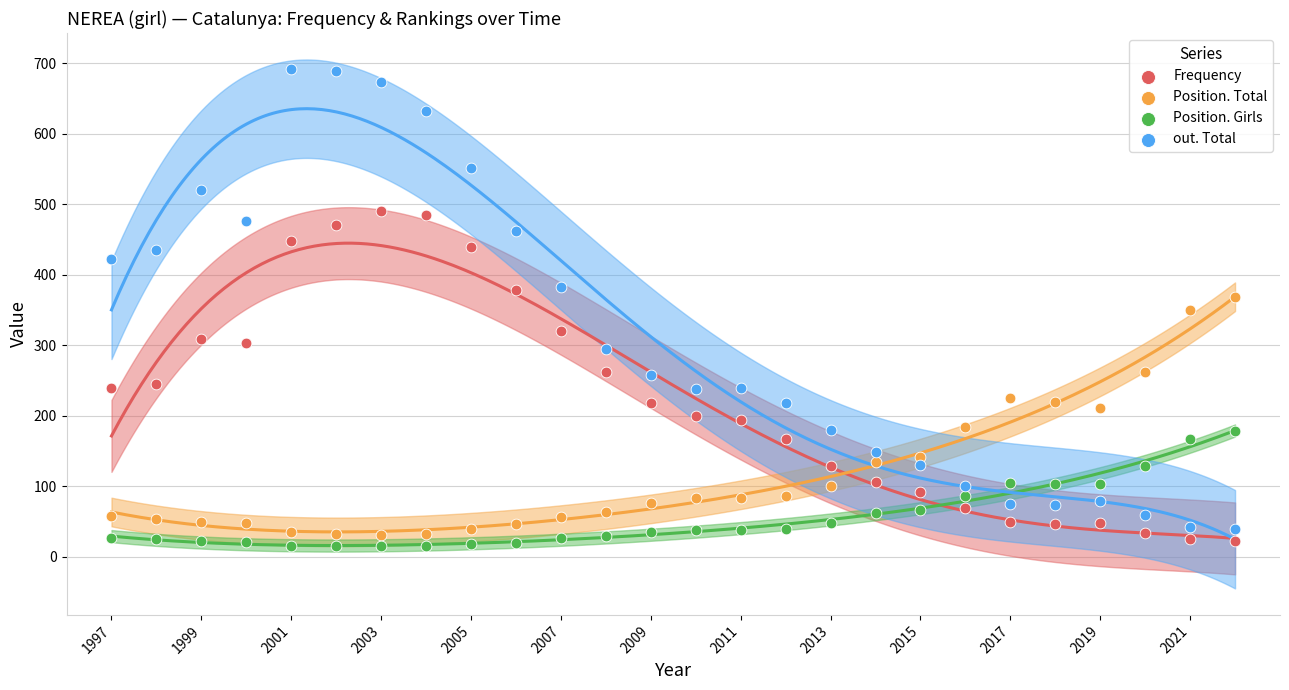

Across all data points, what is the range of Y values (max minus min)?

677